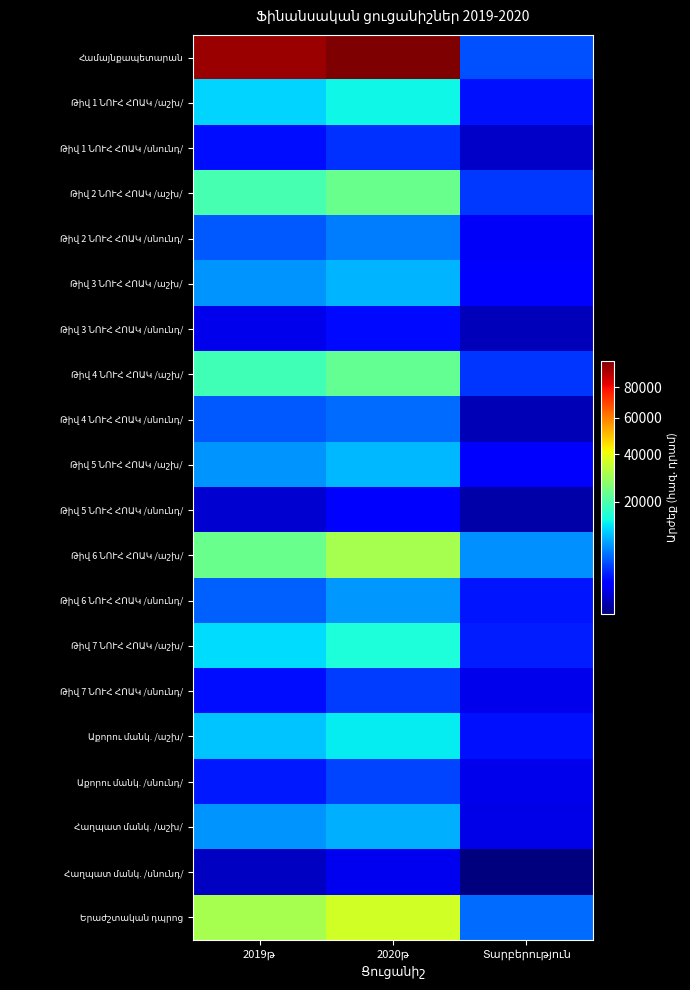

At which label does Թիվ 1 ՆՈՒՀ ՀՈԱԿ /սնունդ/ reach its minimum?

Տարբերություն